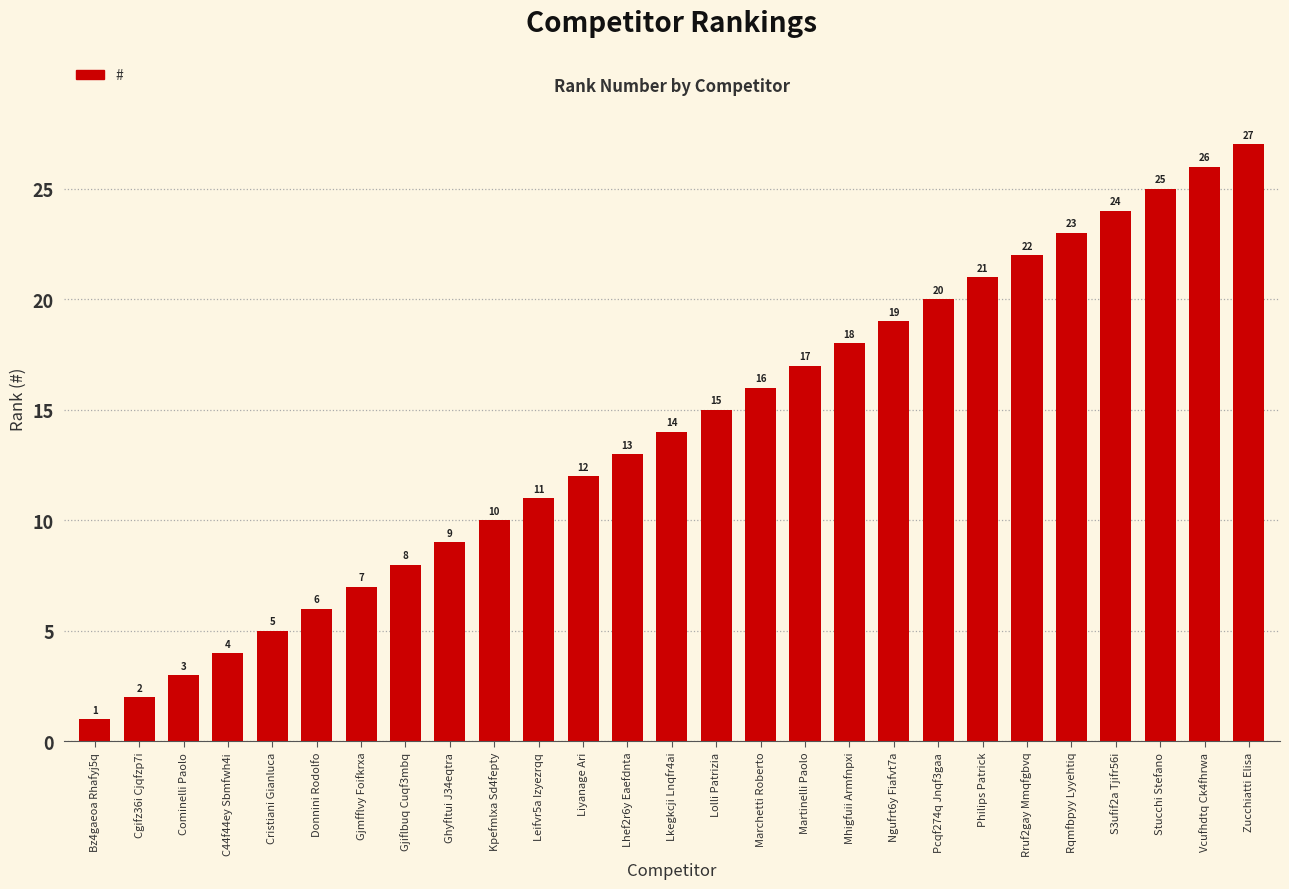

What is the change in value from Donnini Rodolfo to Gjiflbuq Cuqf3mbq?

+2